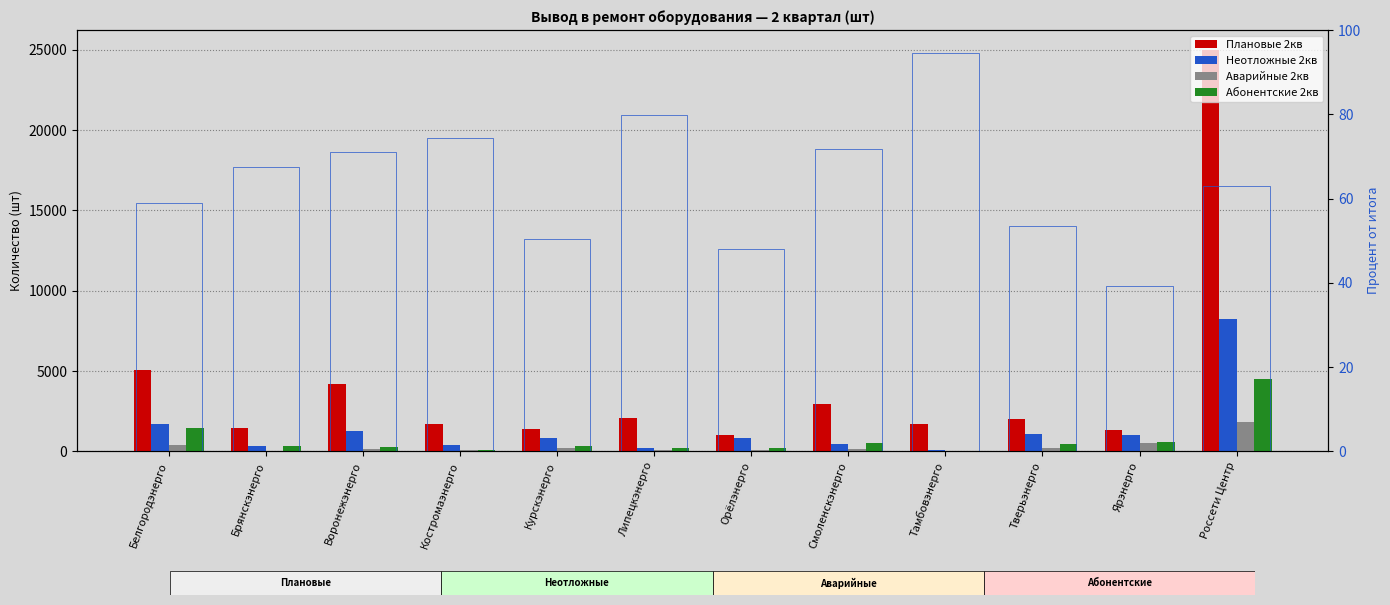

What is the difference between the maximum and second lowest values in the Неотложные 2кв series?

8049.0